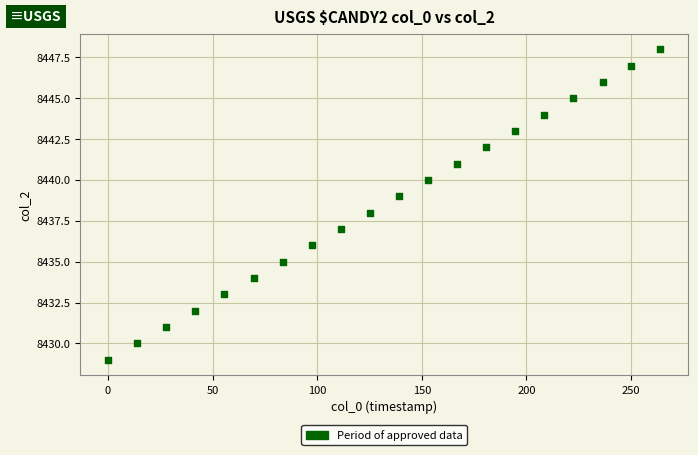

What is the range of Y values (max minus min)?

19